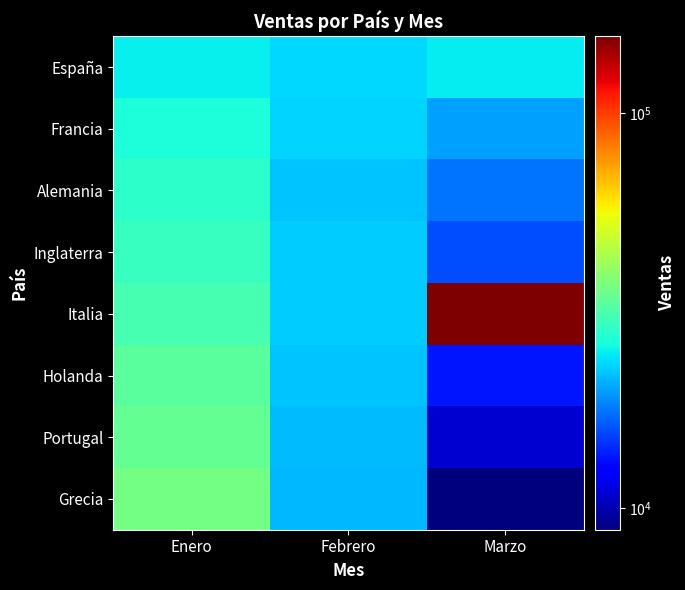

What is the minimum value shown in the chart?

8800